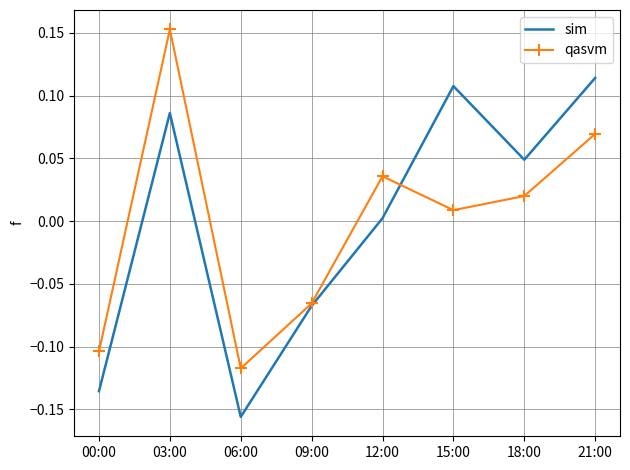

Which series ends up on top after the final intersection of qasvm and sim?

sim